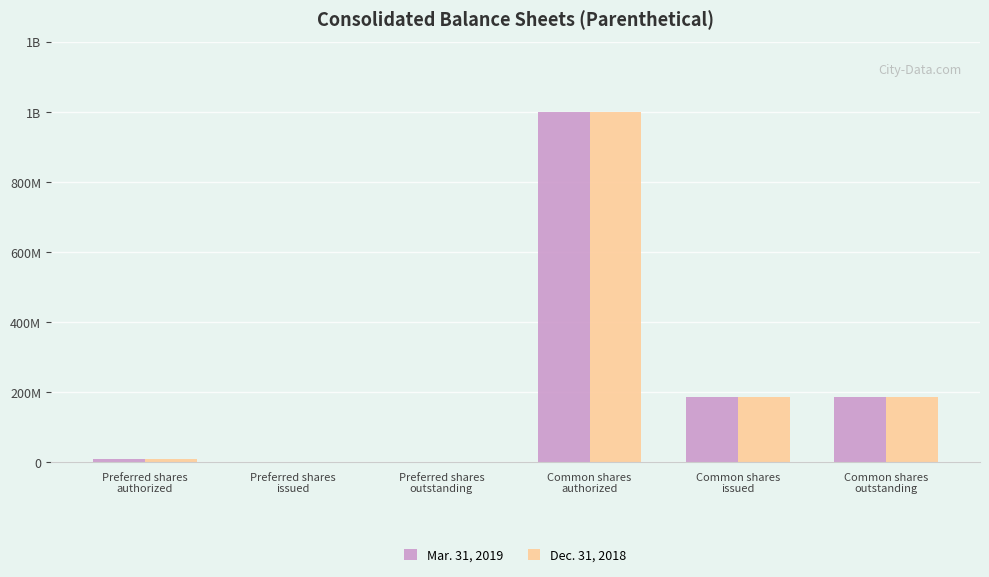

What are all the series names shown in the legend?

Mar. 31, 2019, Dec. 31, 2018